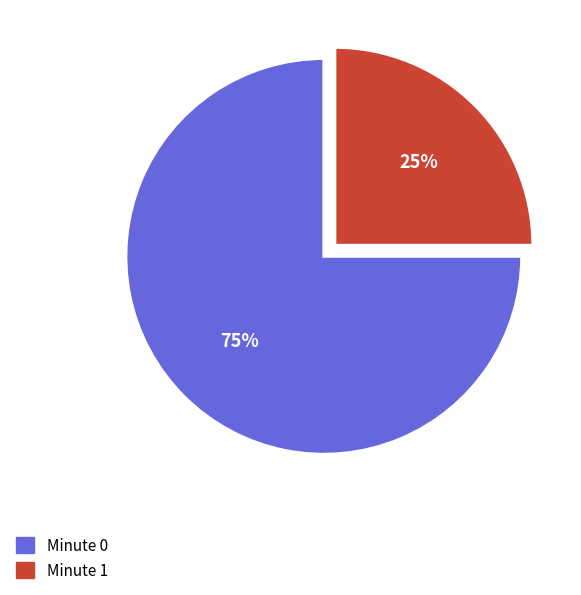

Count the number of slices in the pie.

2